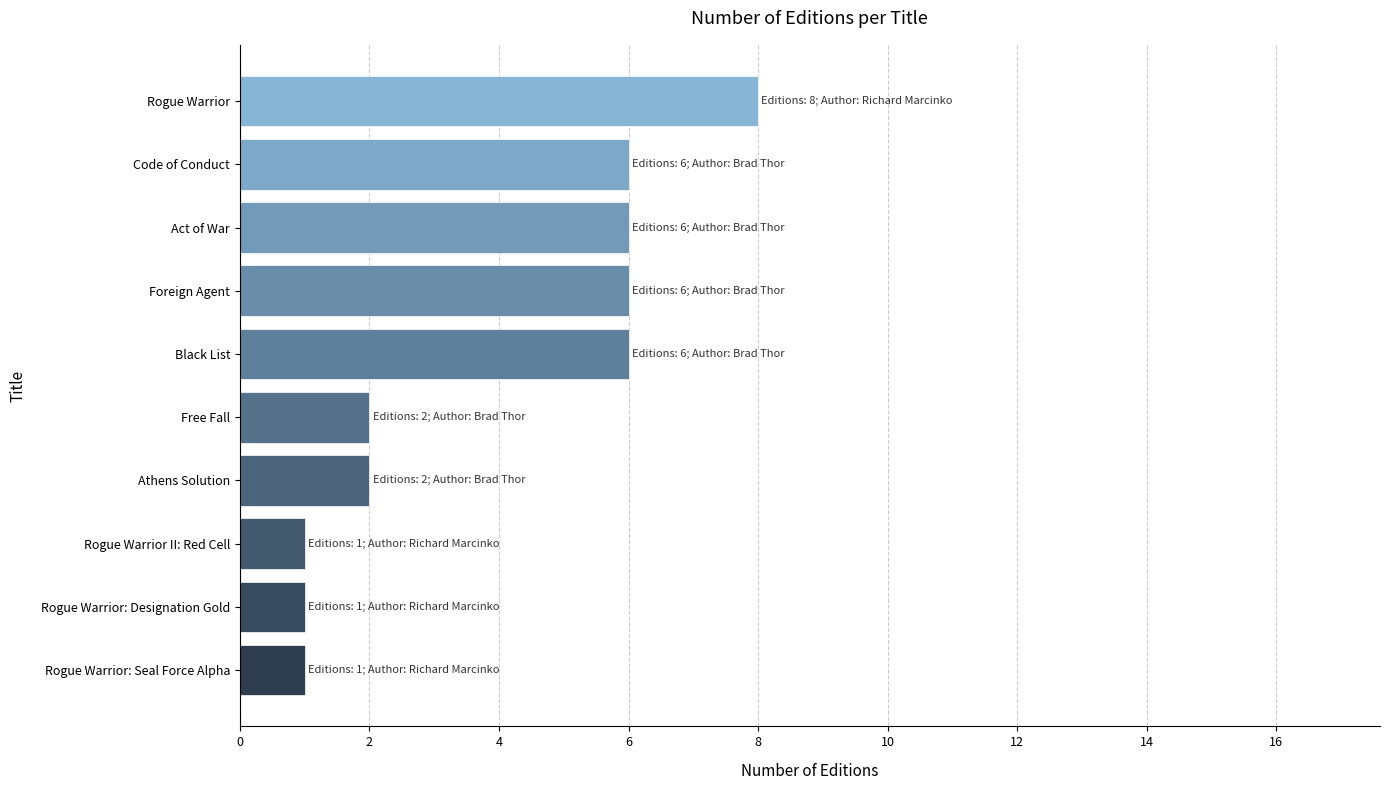

True or false: the data shows 3 at Black List.

False